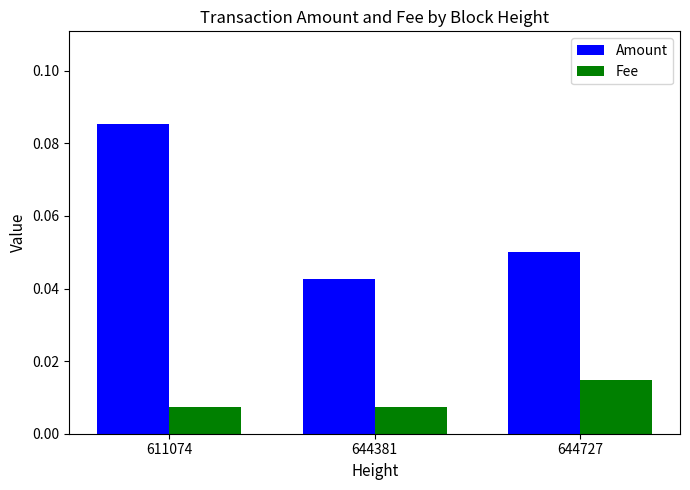

List the series in order of their peak value, highest first.

Amount, Fee